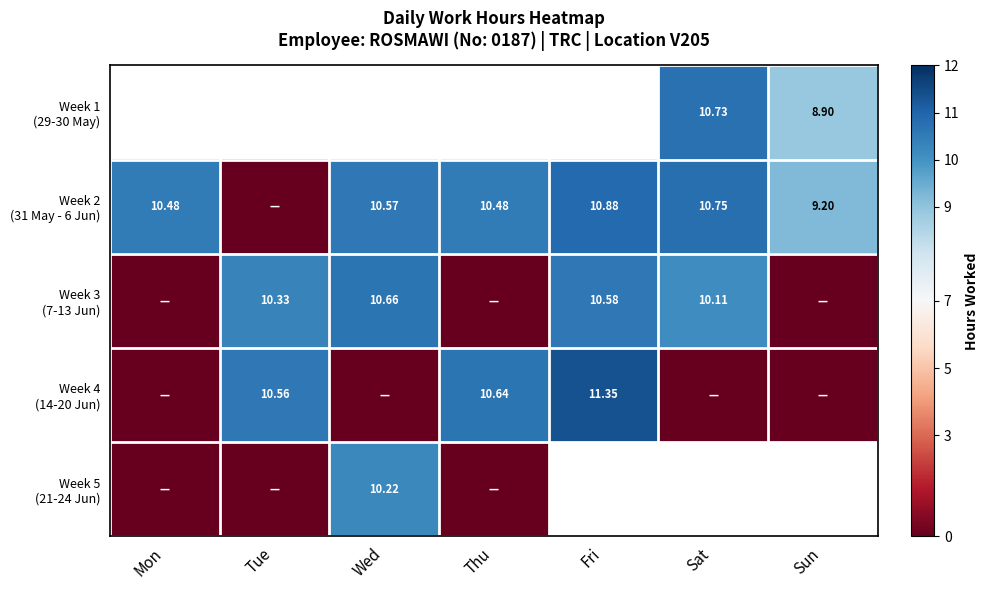

At which label is Week 3 (7-13 Jun) closest to 5?

Mon